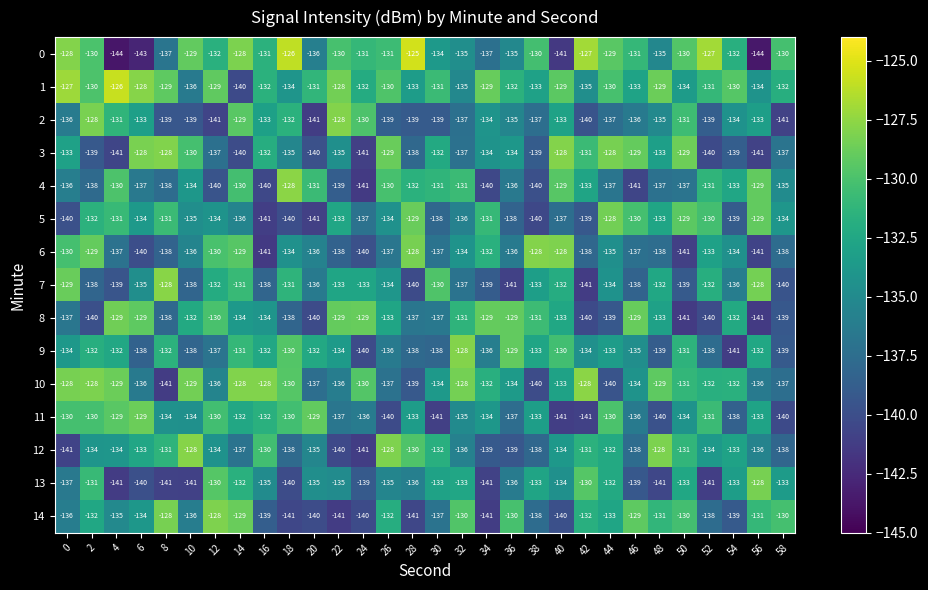

The value of 14 at 8 is -200. True or false?

False